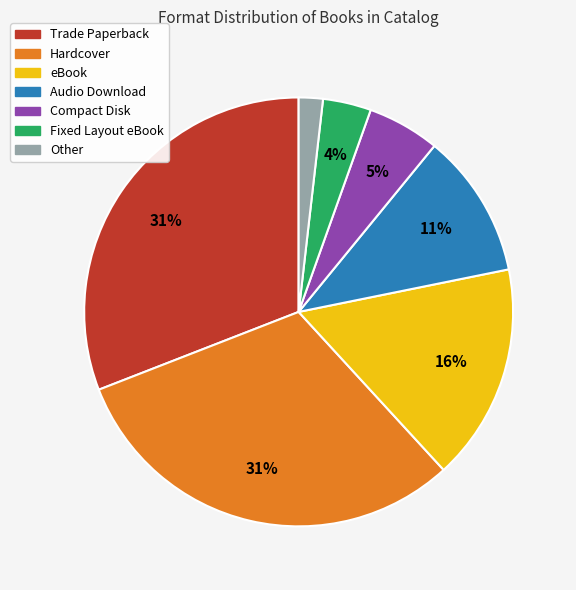

Which category has the smallest portion of the pie?

Other